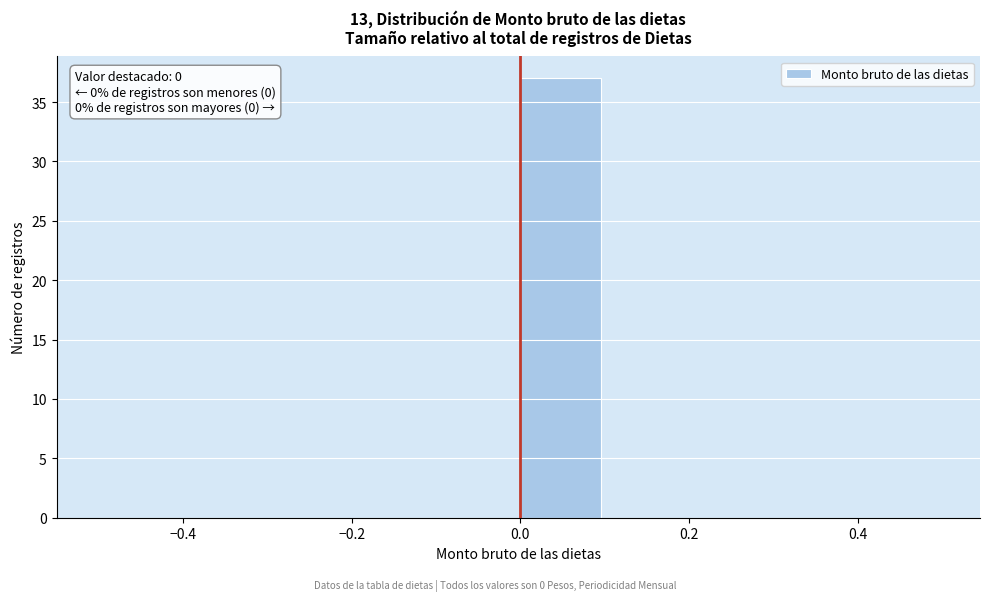

Over which range of the x-axis is the bar tallest?

0.0 to 0.1